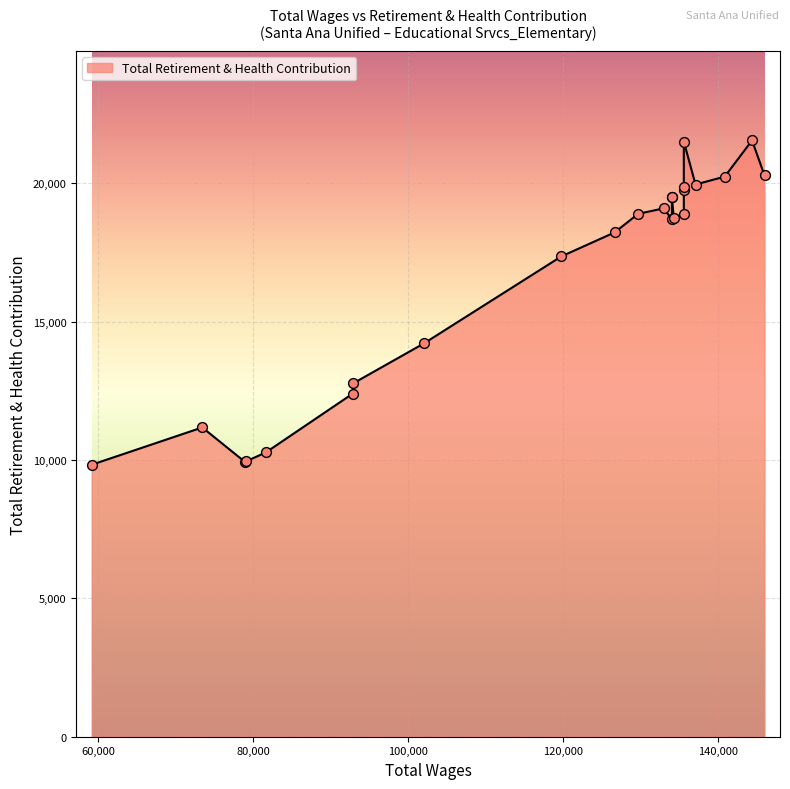

What is the change in value from 134070.0 to 129729.0?

+199